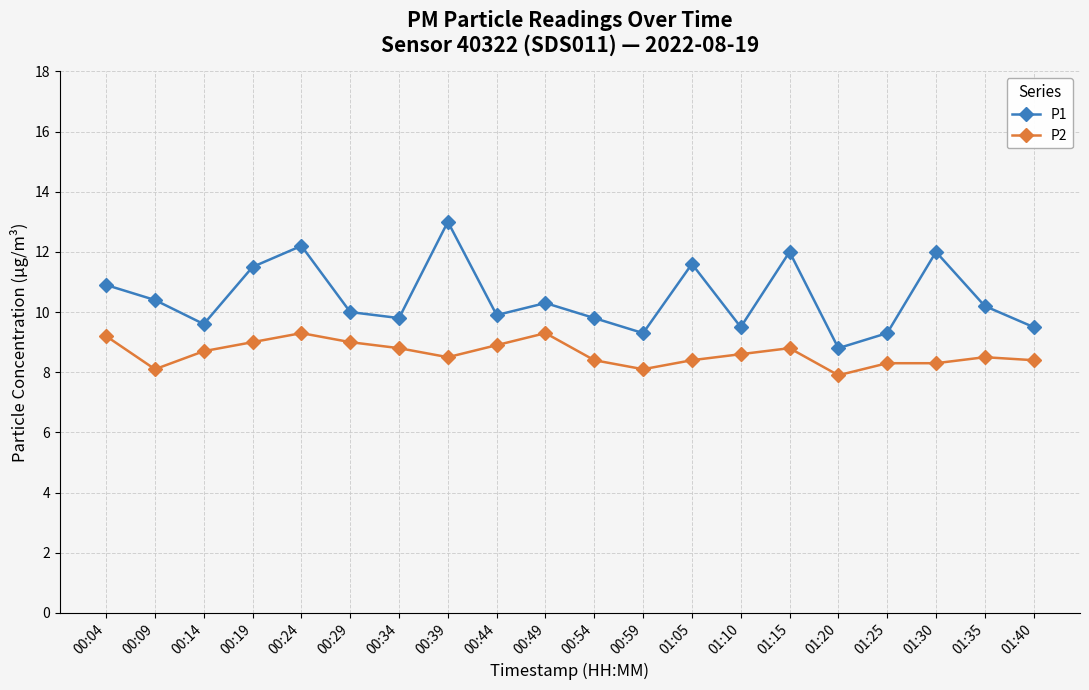

What is the maximum value shown in the chart?

13.0